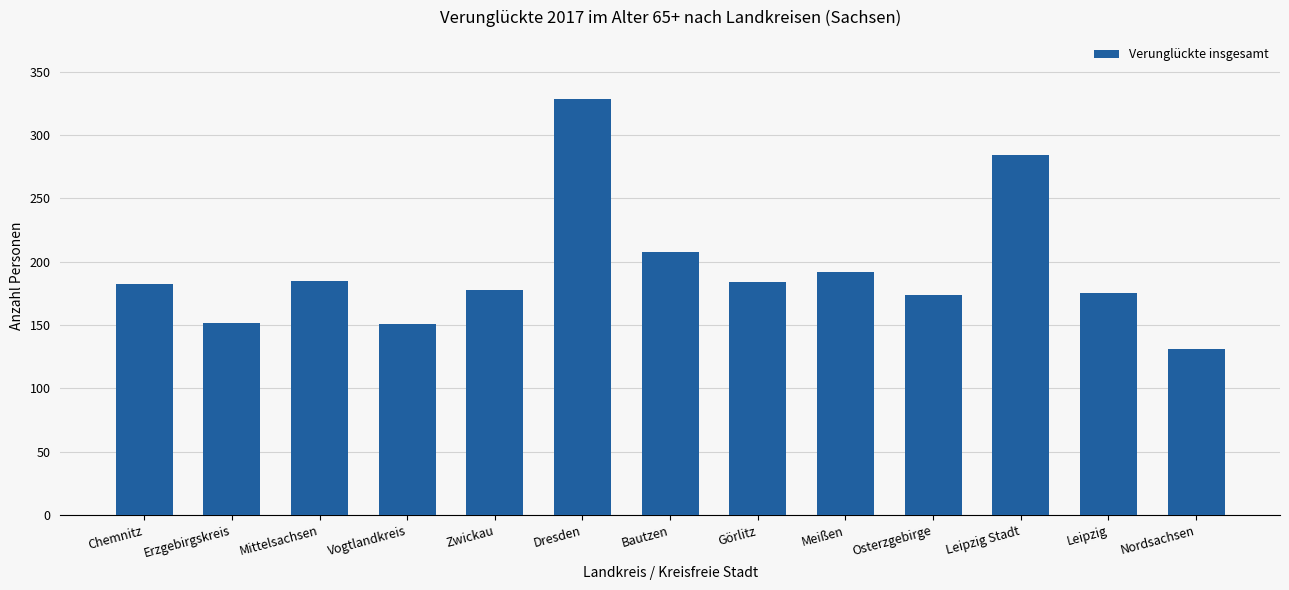

What is the change in value from Mittelsachsen to Nordsachsen?

-54